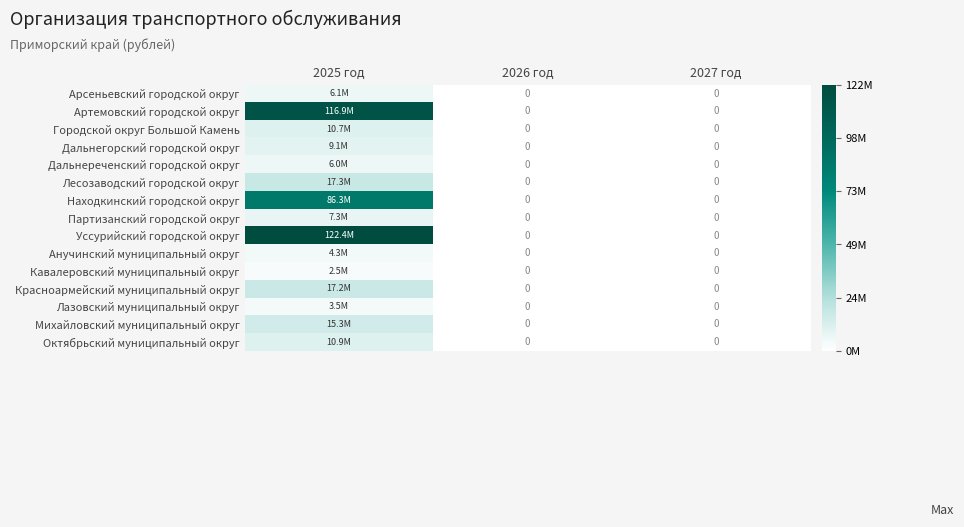

What is the sum of all Арсеньевский городской округ values?

6105050.2